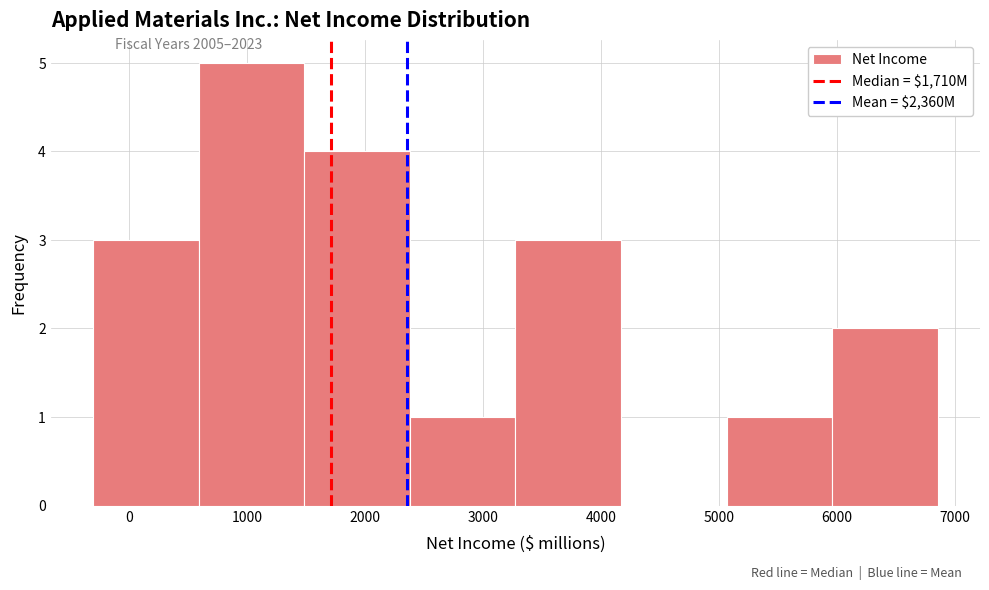

Which range on the x-axis has the tallest bar?

600 to 1500